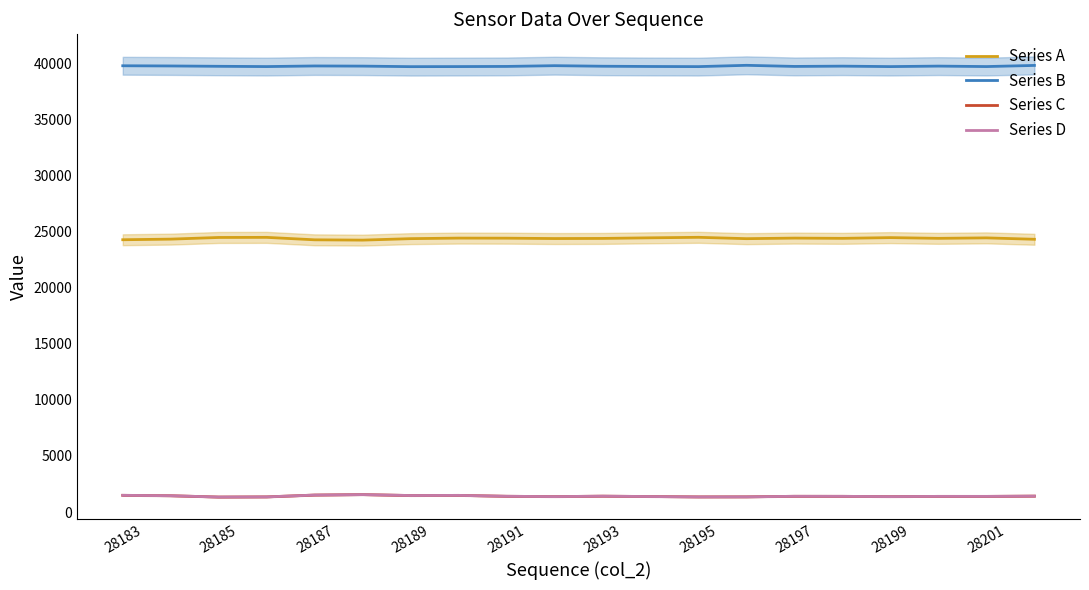

What is the difference between the second highest and second lowest values in the Series D series?

165